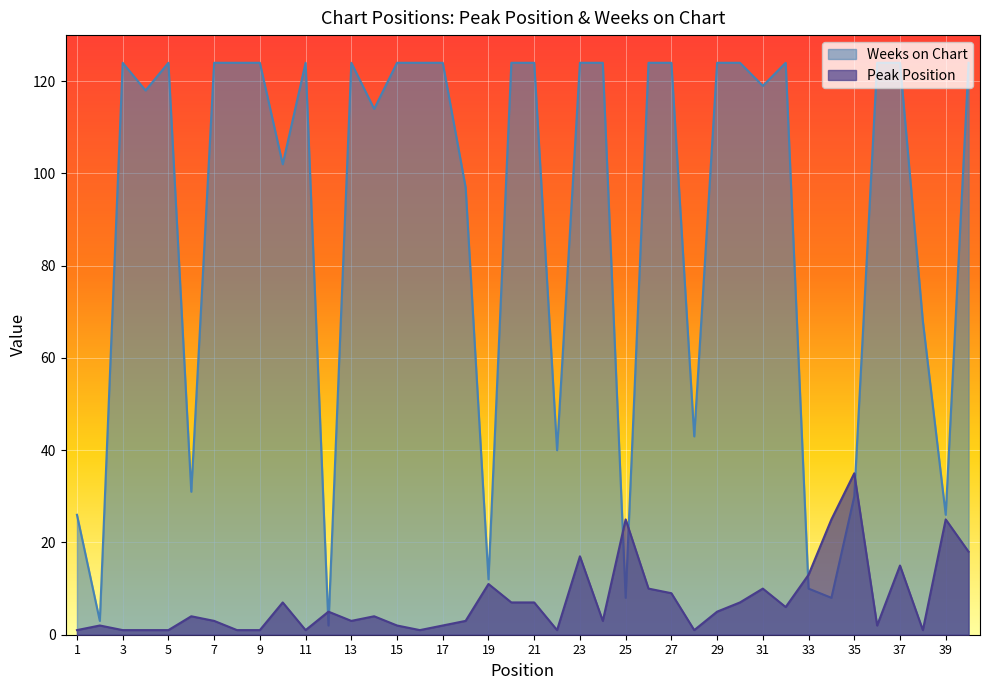

What is the difference between the highest and lowest values at 6?

27